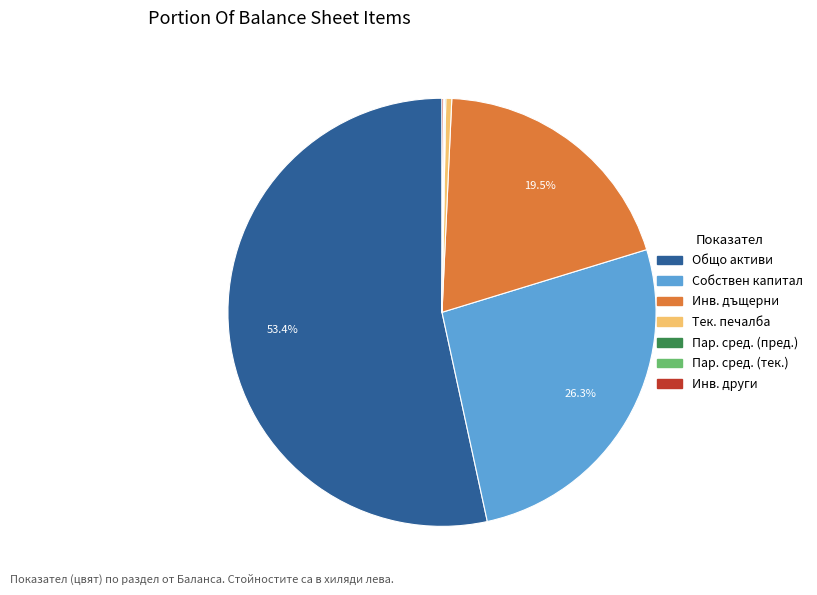

Is there any slice that represents more than half of the pie?

Yes